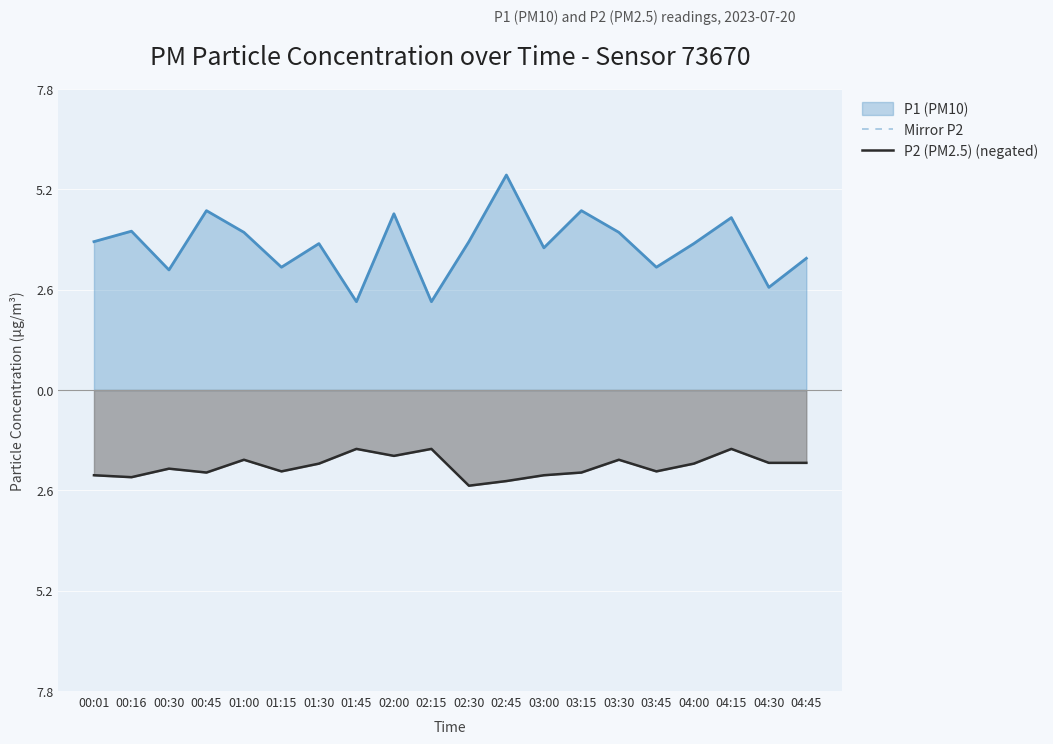

What is the difference between the second highest and second lowest values in the Mirror P2 series?

0.8